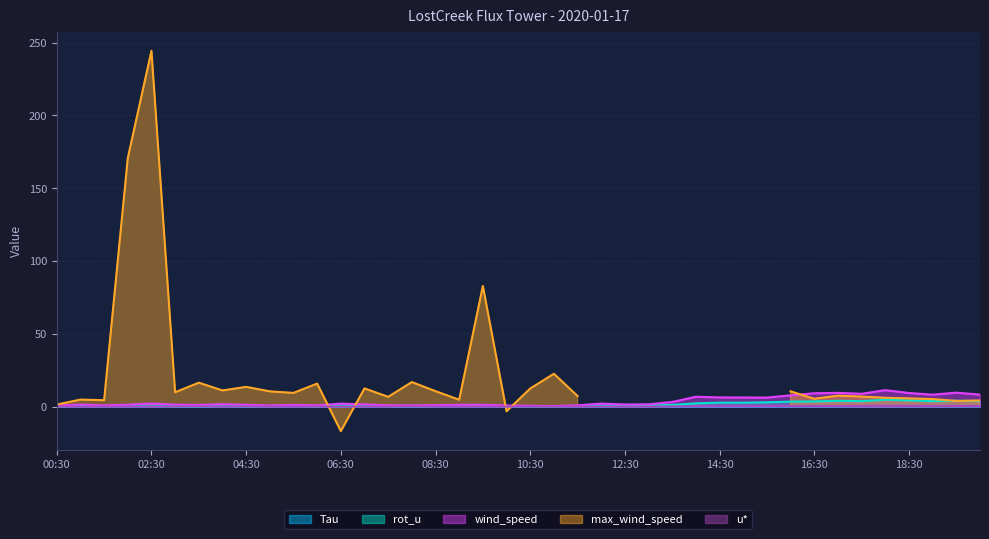

True or false: Tau and rot_u cross at least once.

False